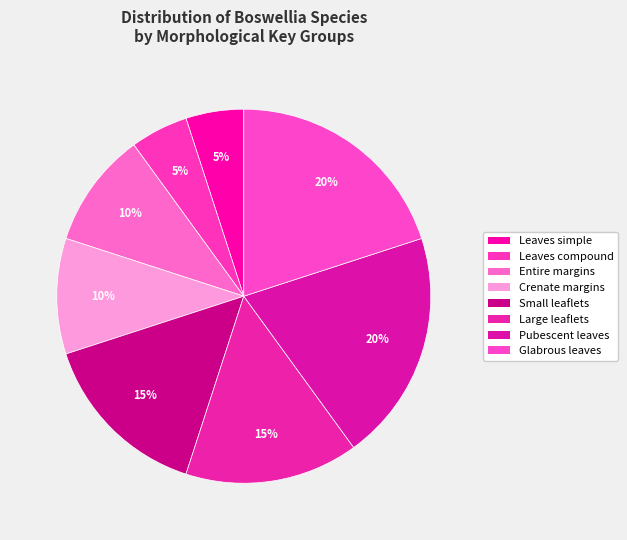

What is the largest slice in the pie chart?

Leaves pubescent to densely tomentose